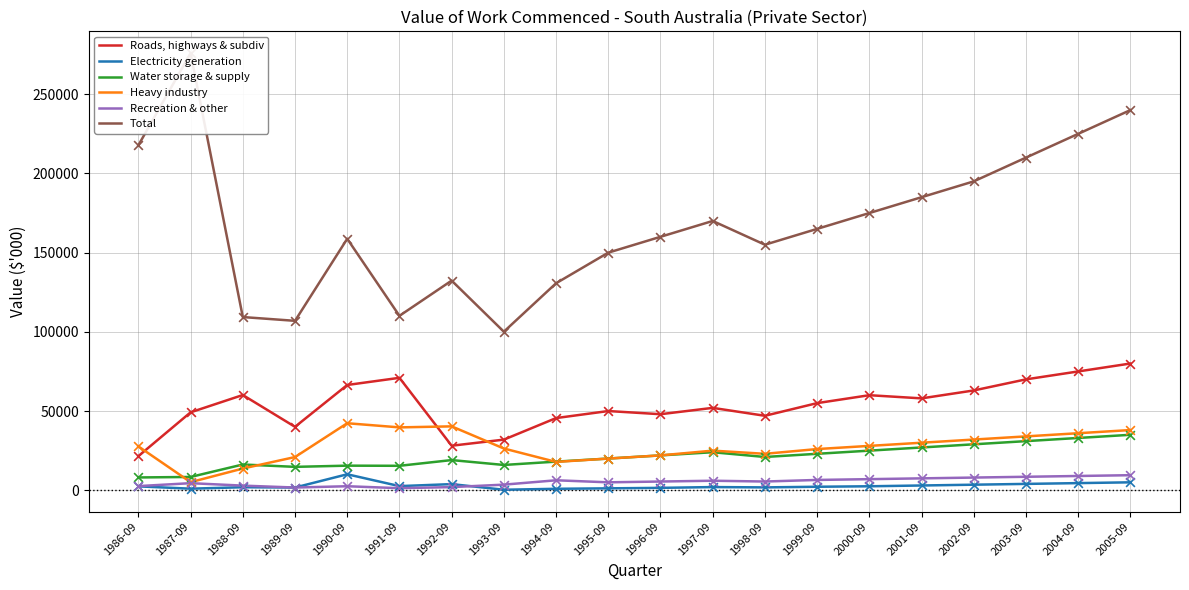

What is the total value across all series at 1994-09?

219375